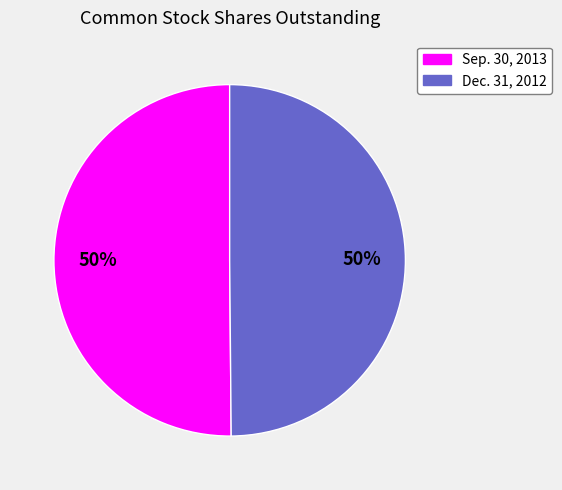

To the nearest percent, what is the combined percentage of Dec. 31, 2012 and Sep. 30, 2013?

100%